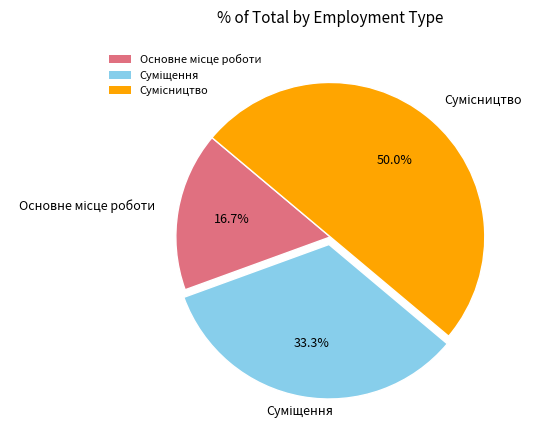

How many slices are in this pie chart?

3